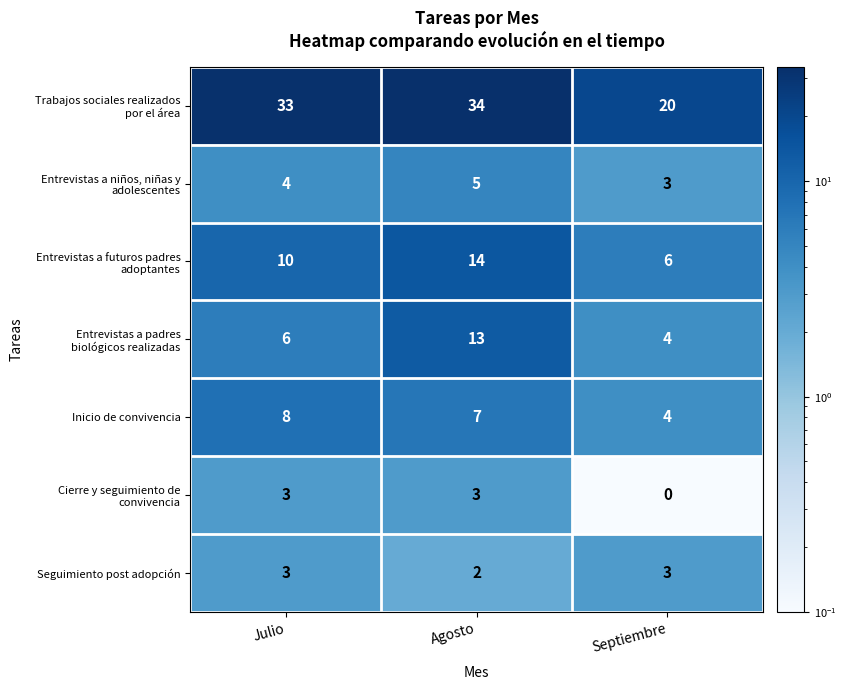

What is the average value of the Seguimiento post adopción series?

3